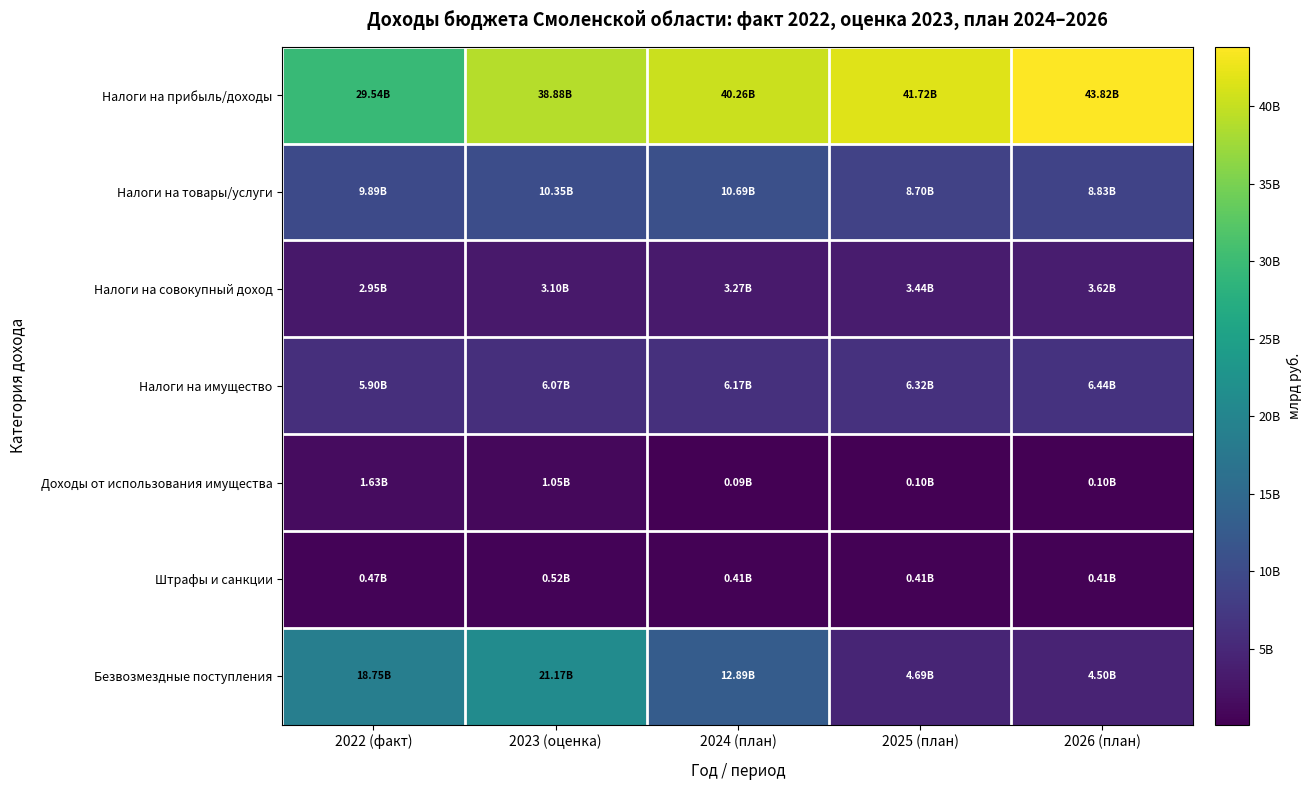

Which series has the widest spread of values?

Безвозмездные поступления